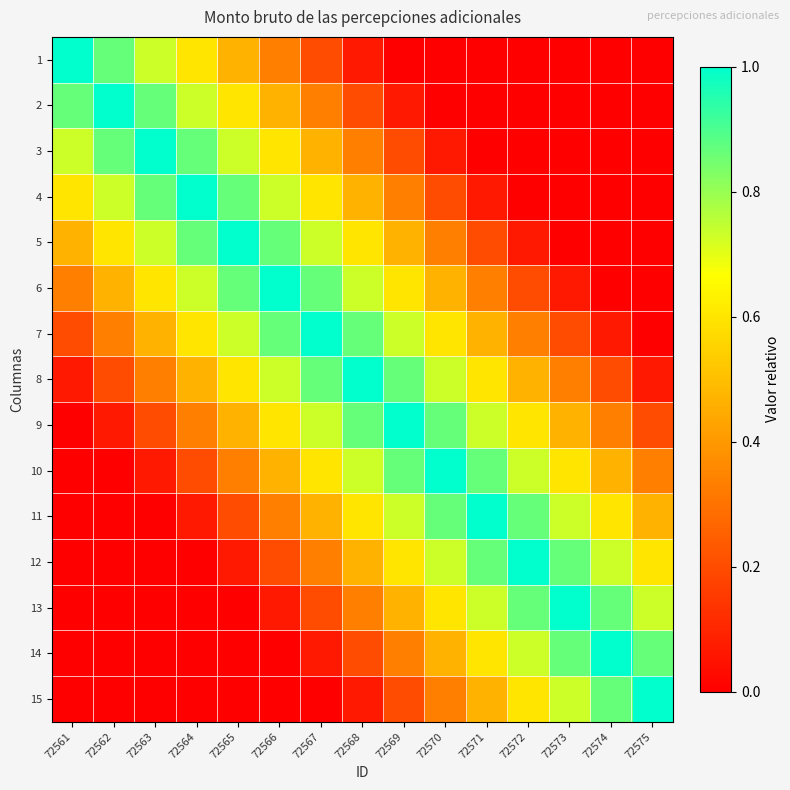

Between 72567 and 72571, which is larger?

72567